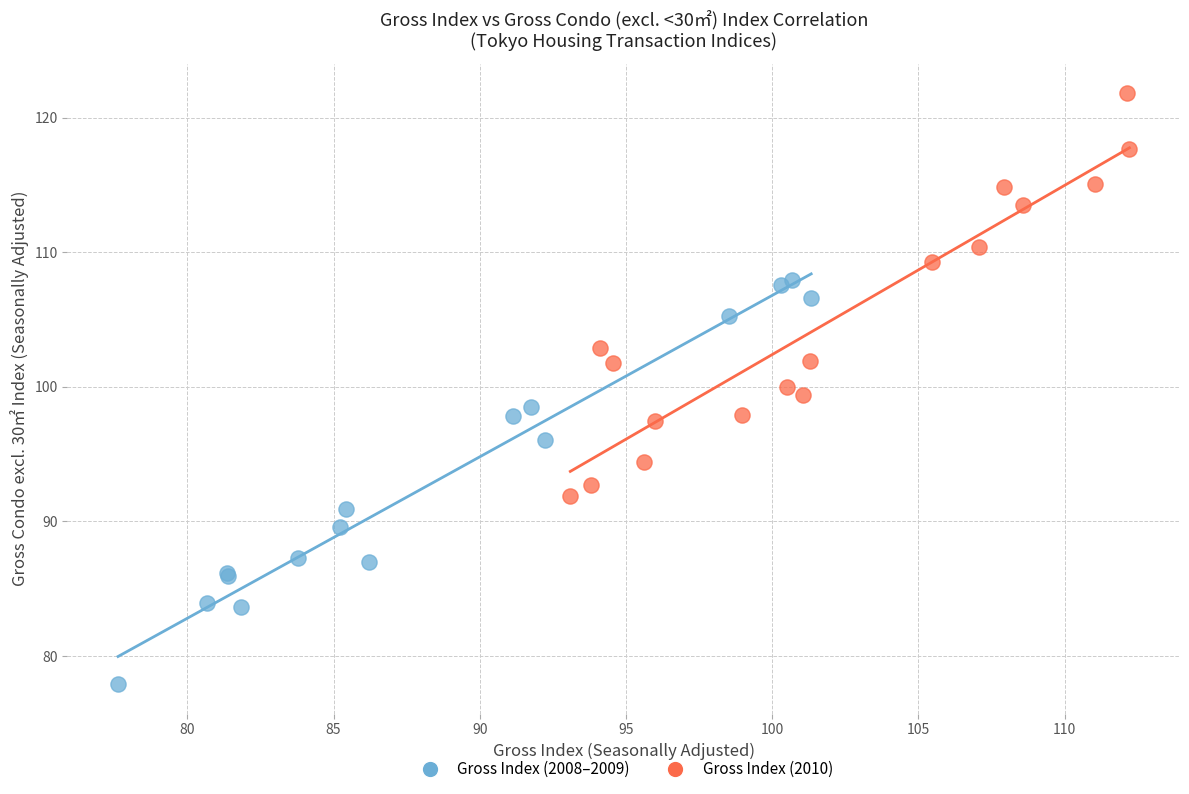

What are all the series names shown in the legend?

Gross Index (2008–2009), Gross Index (2010)